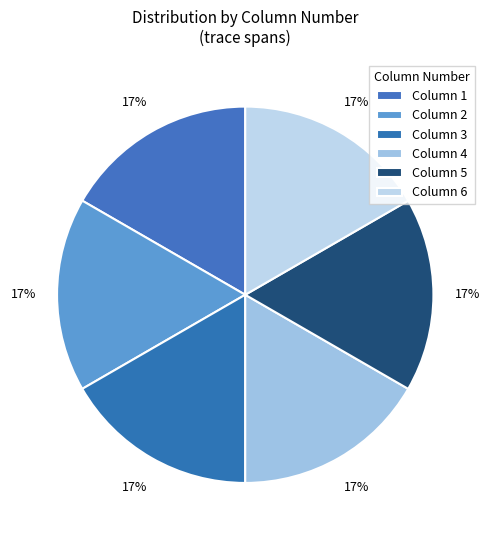

To the nearest percent, what is the average slice percentage?

17%